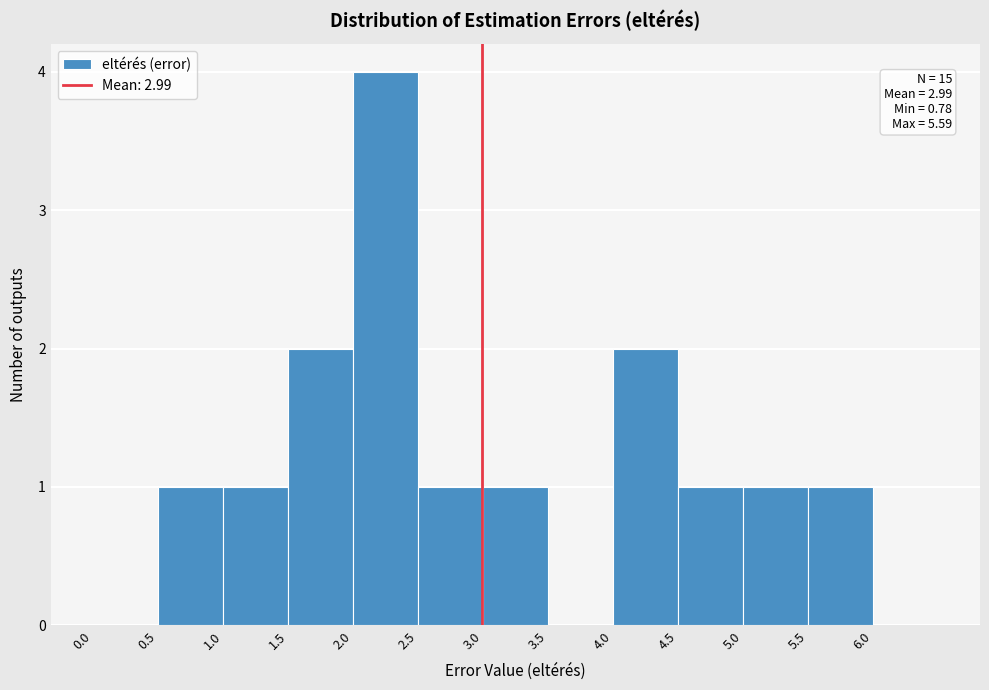

Over which range of the x-axis is the bar tallest?

2.0 to 2.5